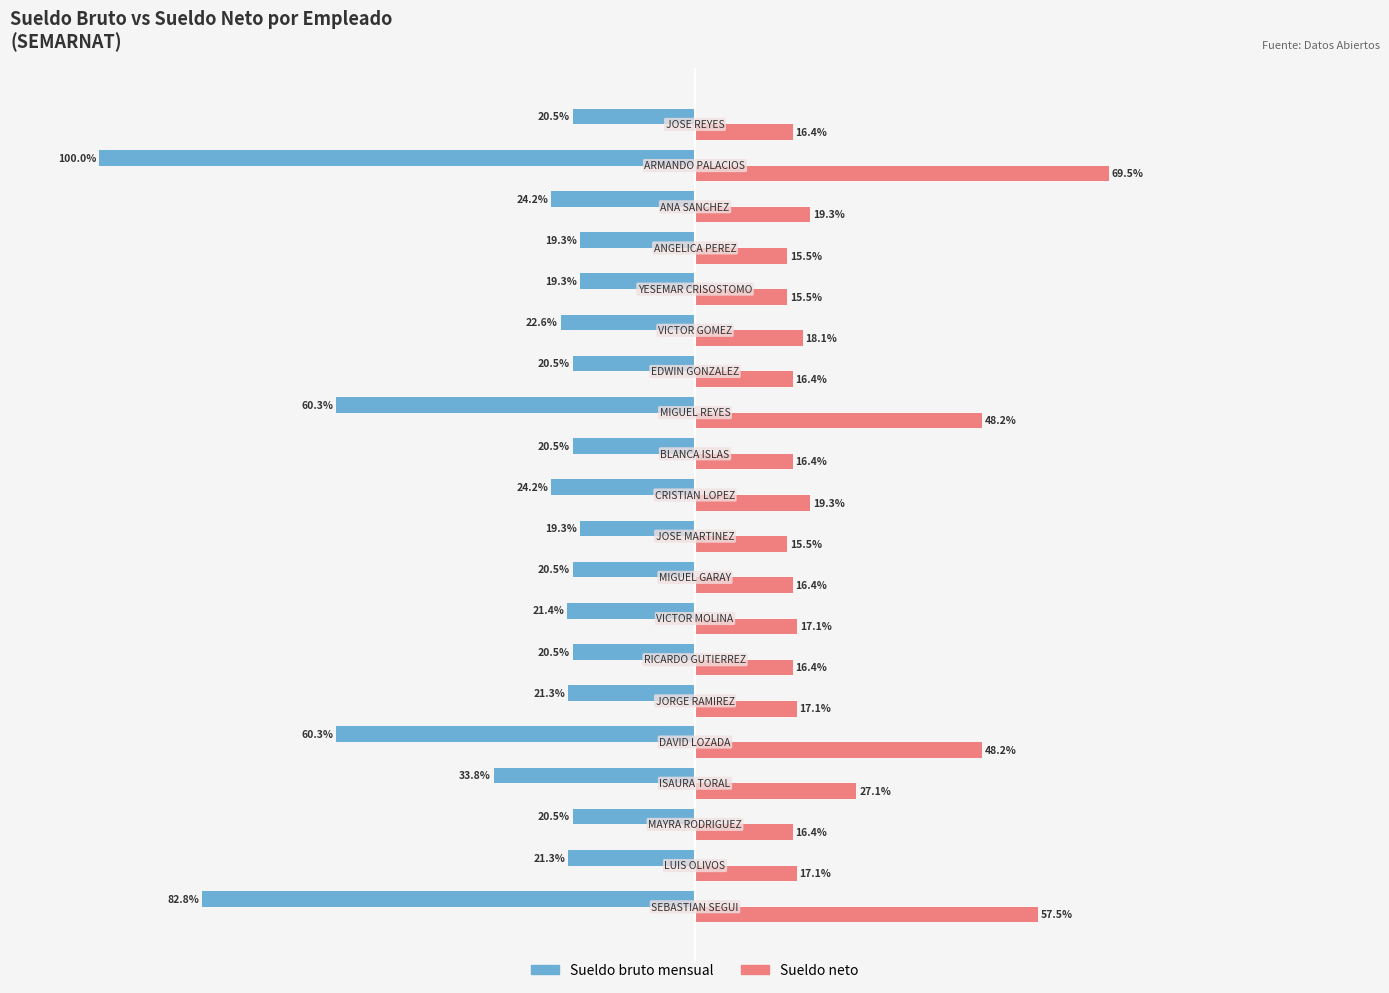

Which series has the largest total across all categories?

Sueldo neto